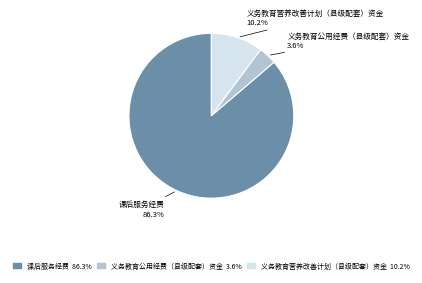

What portion of the pie excludes 义务教育营养改善计划（县级配套）资金?

89.8%